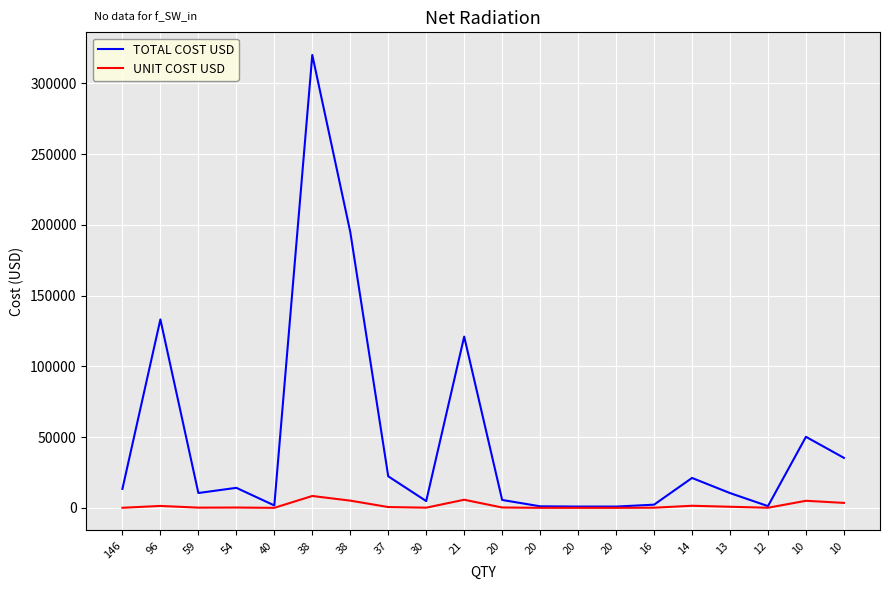

At which category is the sum across all series the highest?

38